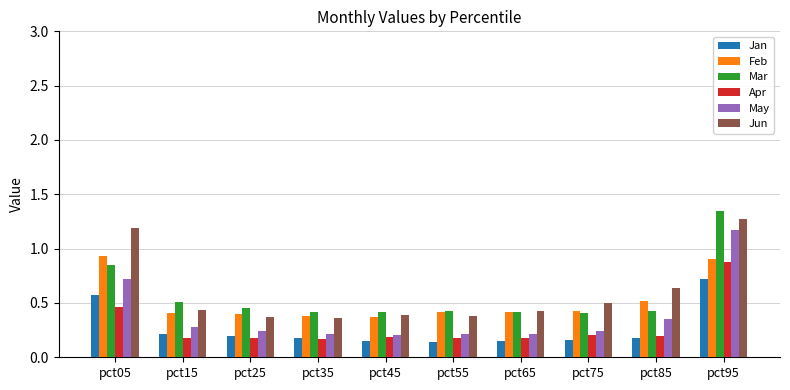

What is the total value across all series at pct05?

4.7